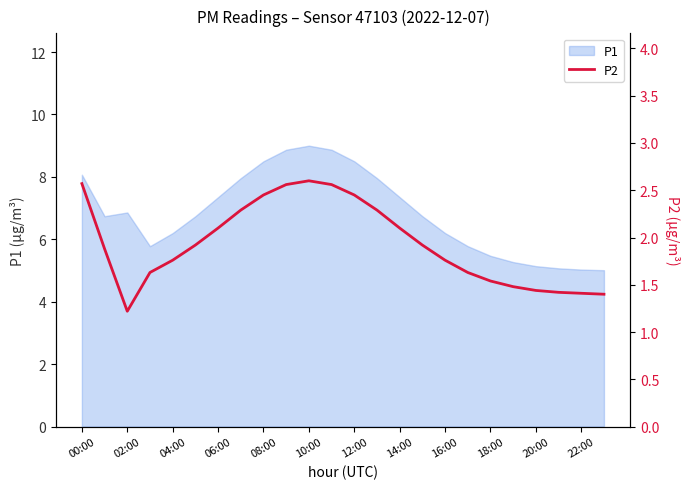

Where does the P1 series first go above 6?

00:00